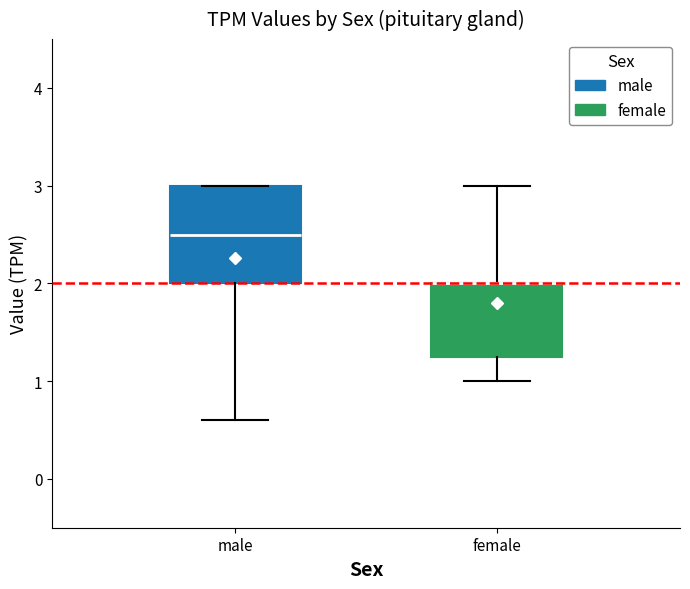

Where does the upper whisker of the box for female end on the y-axis? The values are not printed on the chart, so give them approximately, as read against the axis.

3.0